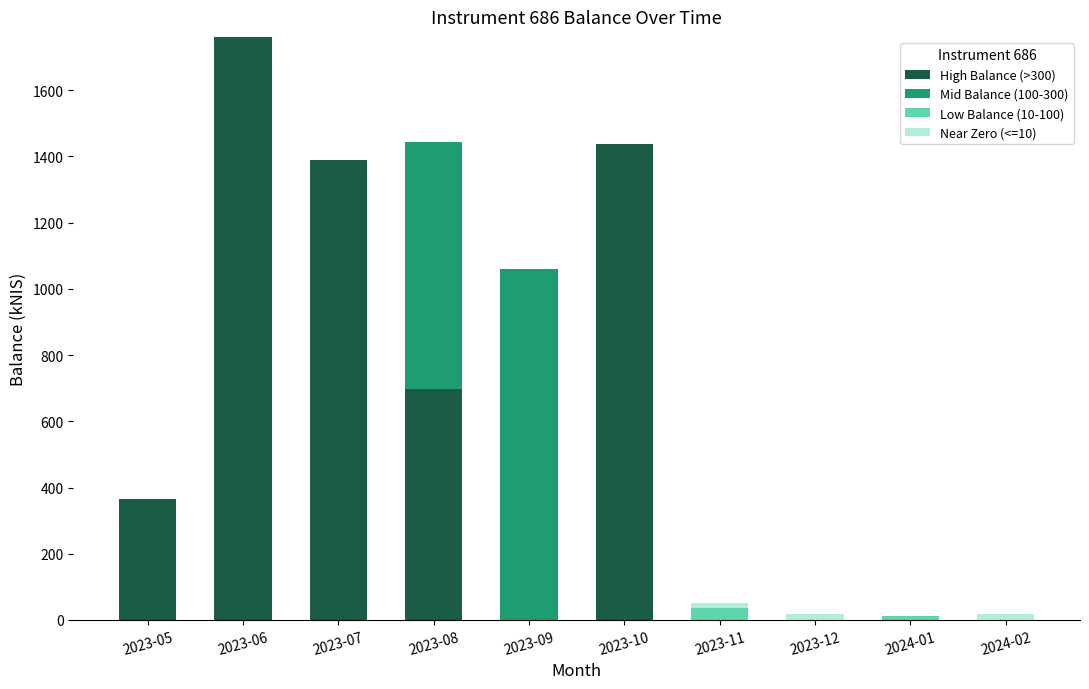

Where is High Balance (>300) nearest to the value 880?

2023-08